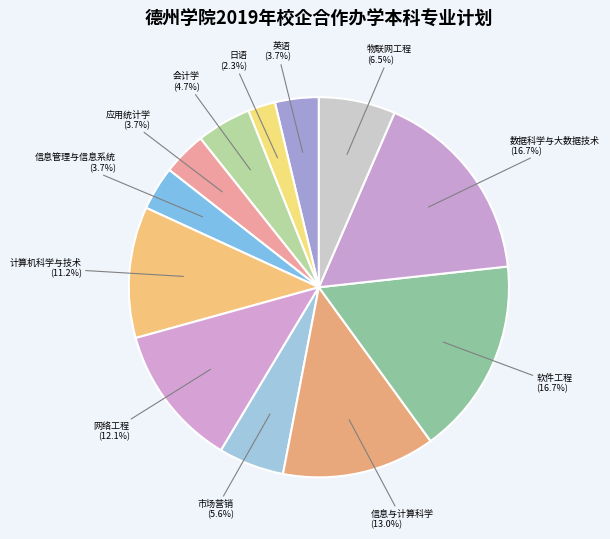

Is 计算机科学与技术 the majority of the pie?

No